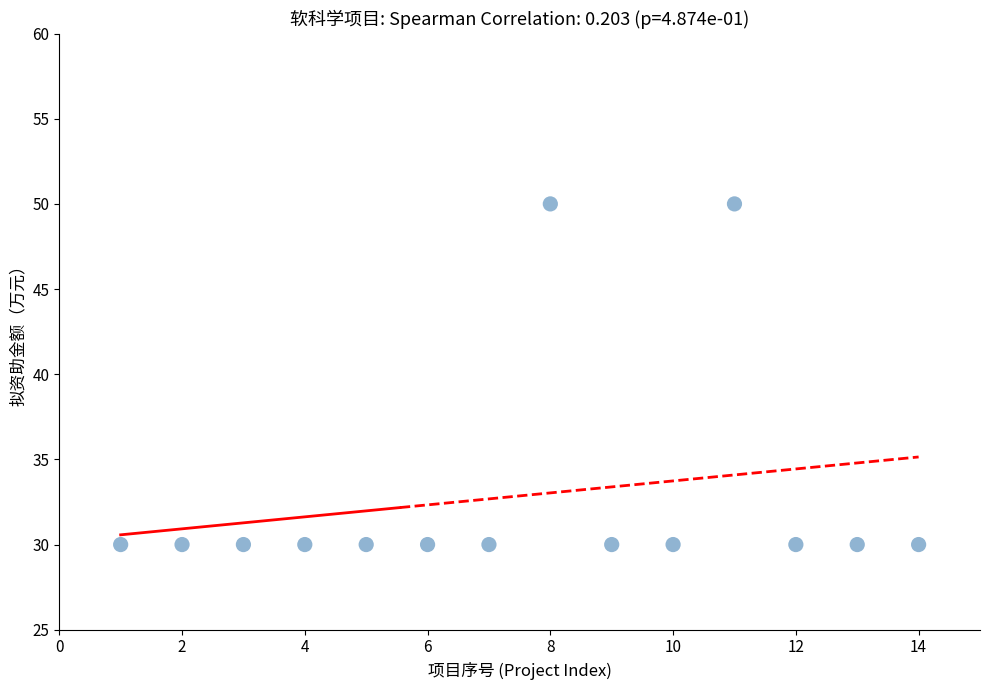

What is the range of X values (max minus min)?

13